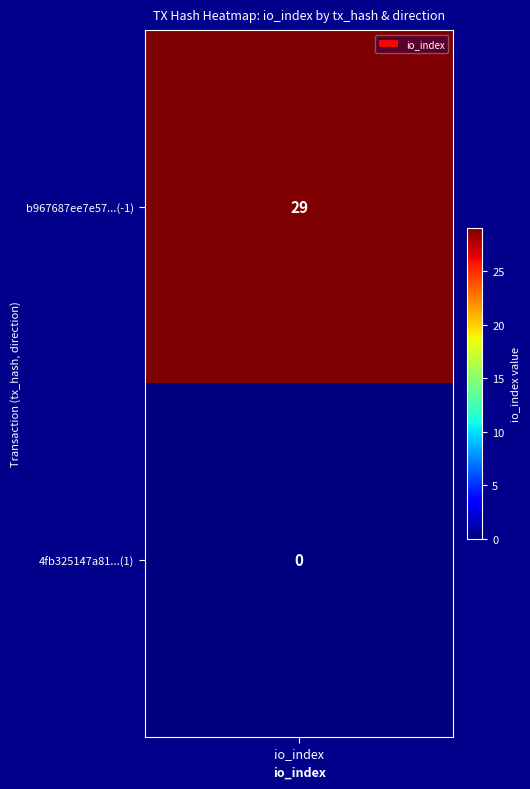

Which series has the largest total across all categories?

b967687ee7e57997527503378f556fe8ed6fe5e